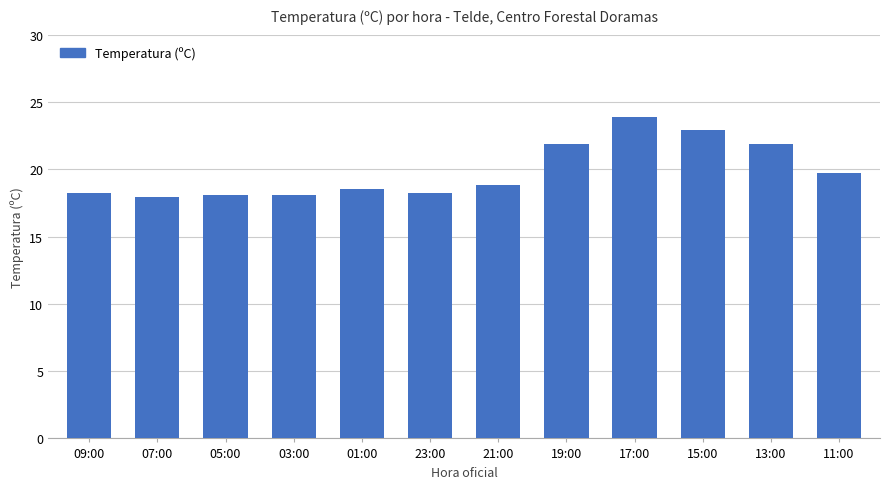

Which label corresponds to the largest value in the chart?

17:00